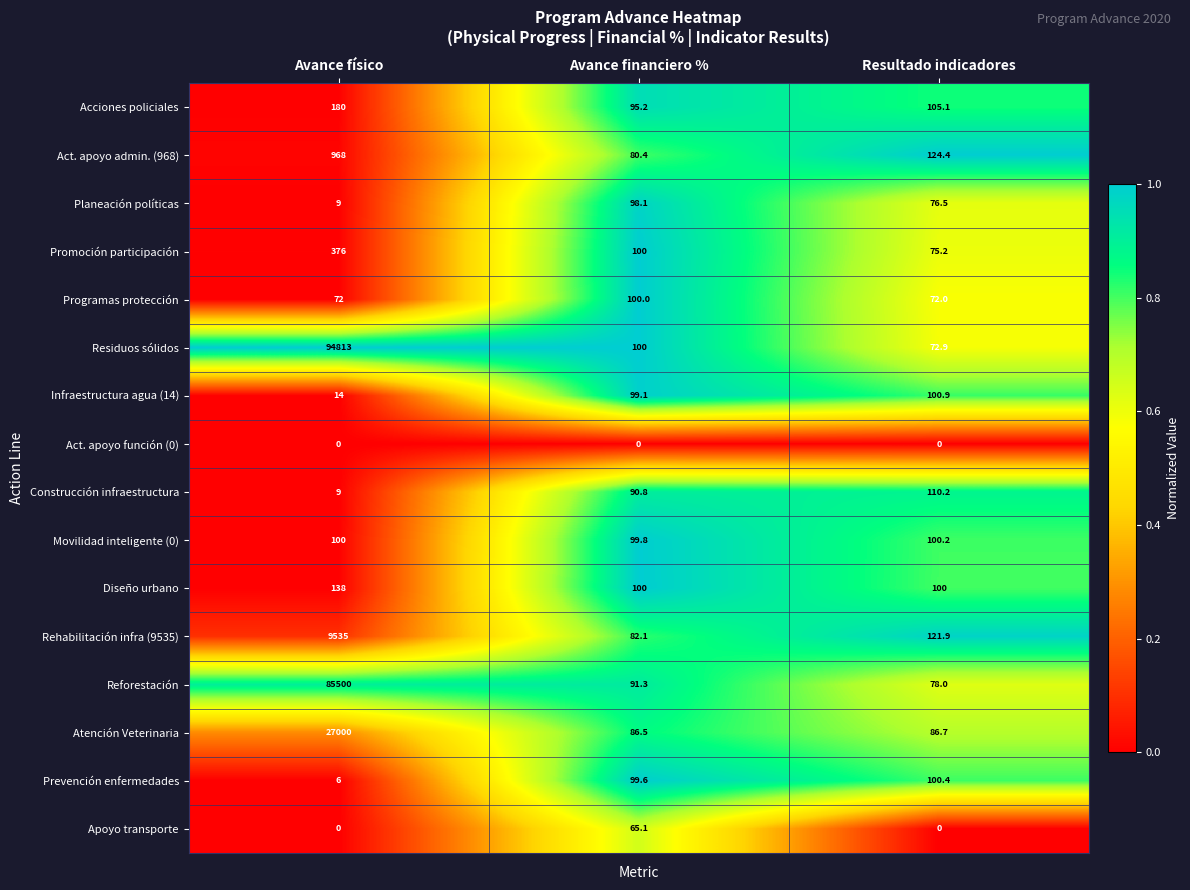

What is the sum of the Acciones policiales values at Avance físico and Avance financiero %?

275.2